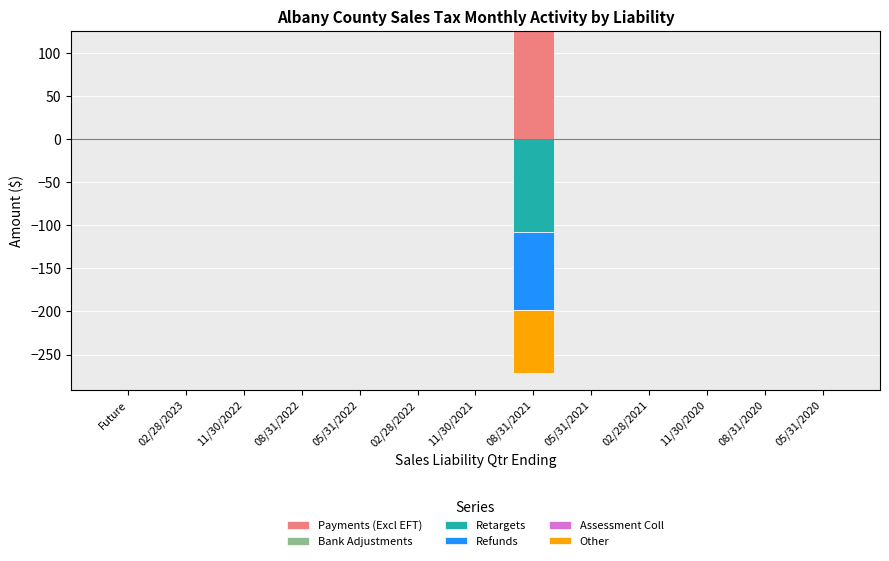

Which category has the lowest value in the Payments (Excl EFT) series?

Future